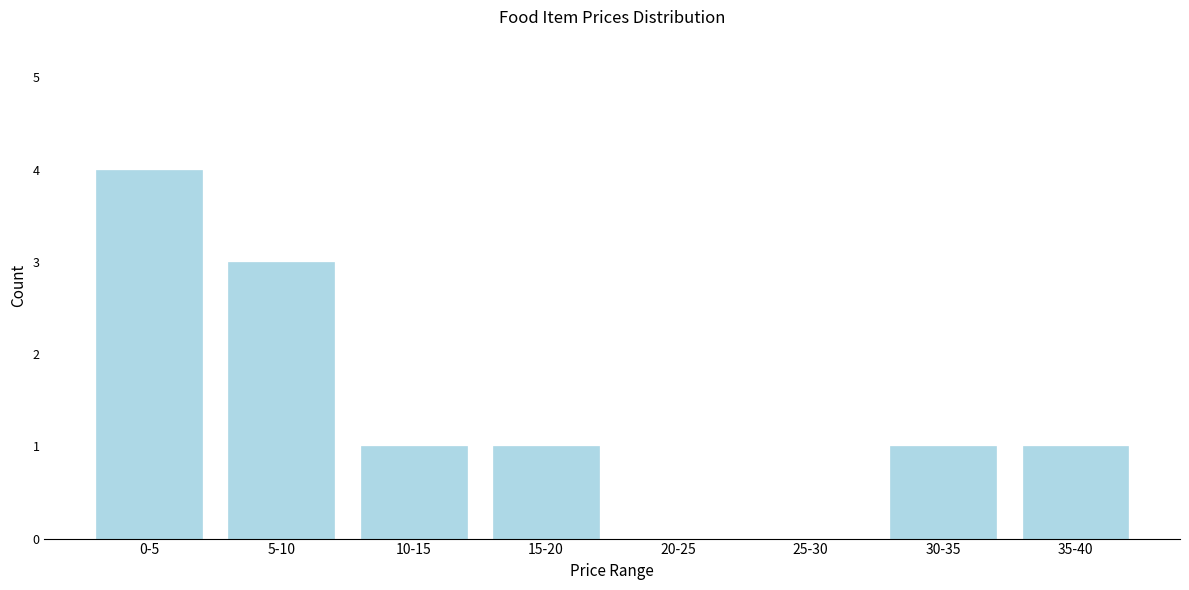

Reading left to right, transcribe all the data shown in this chart.

0-5=4	5-10=3	10-15=1	15-20=1	20-25=0	25-30=0	30-35=1	35-40=1